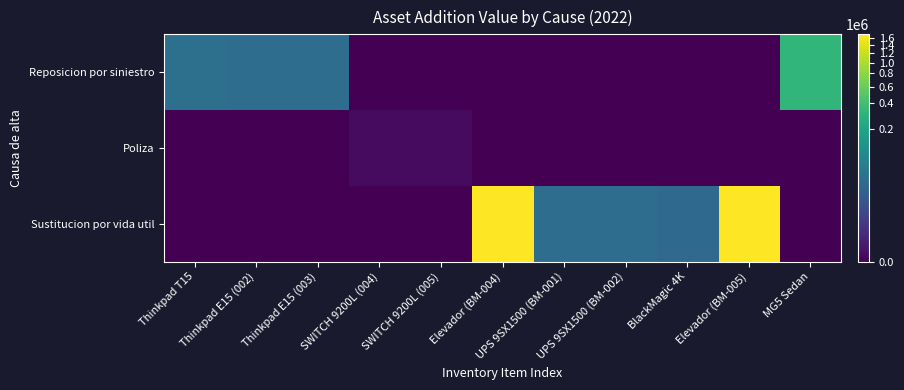

List the series in order of their peak value, highest first.

Sustitucion por vida util, Reposicion por siniestro, Poliza